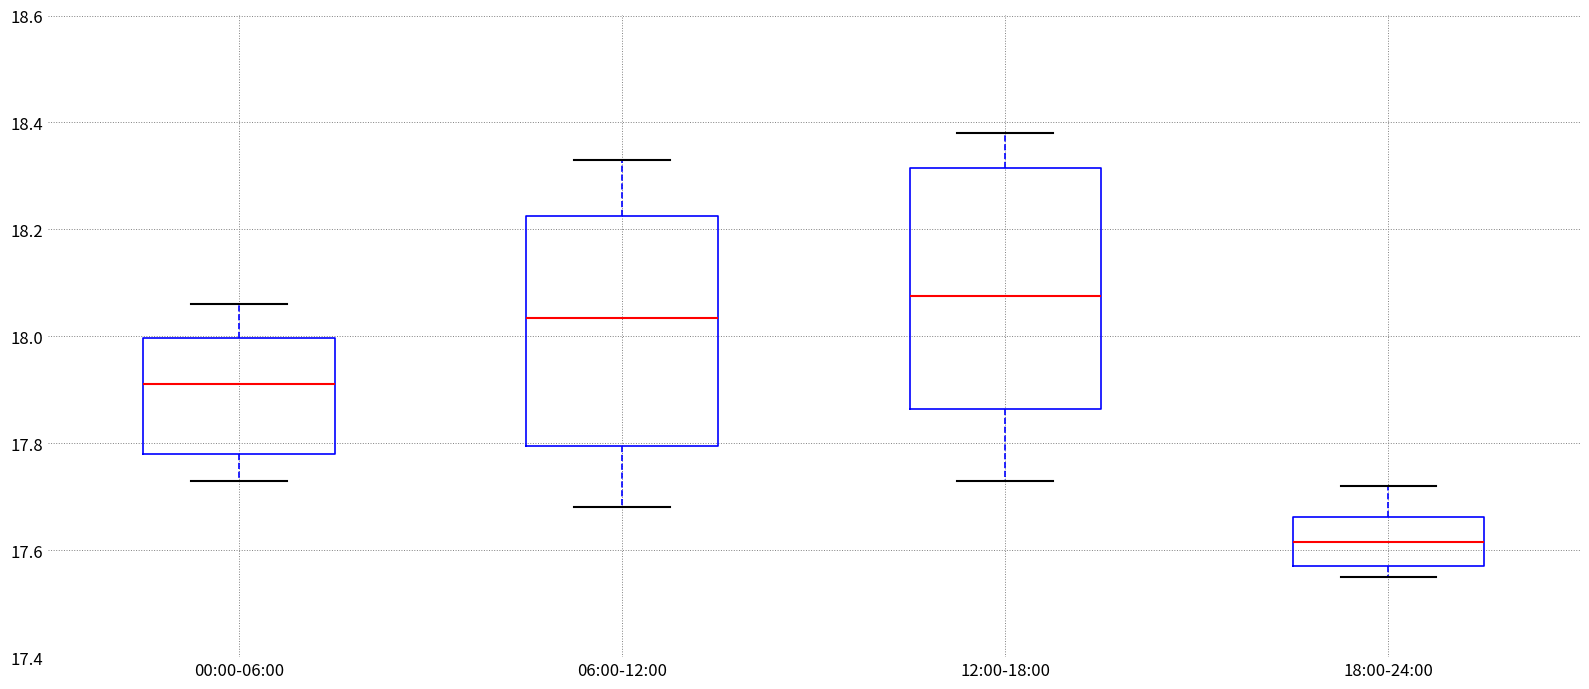

Reading left to right, transcribe this box plot: for each box, give where its median line is, the range the box spans, and where its two whiskers end, as read against the y-axis. The values are not printed on the chart, so give them approximately, as read against the axis.

00:00-06:00: median 17.92, box 17.78 to 18.00, whiskers 17.74 to 18.06
06:00-12:00: median 18.04, box 17.80 to 18.22, whiskers 17.68 to 18.34
12:00-18:00: median 18.08, box 17.86 to 18.32, whiskers 17.74 to 18.38
18:00-24:00: median 17.62, box 17.58 to 17.66, whiskers 17.56 to 17.72